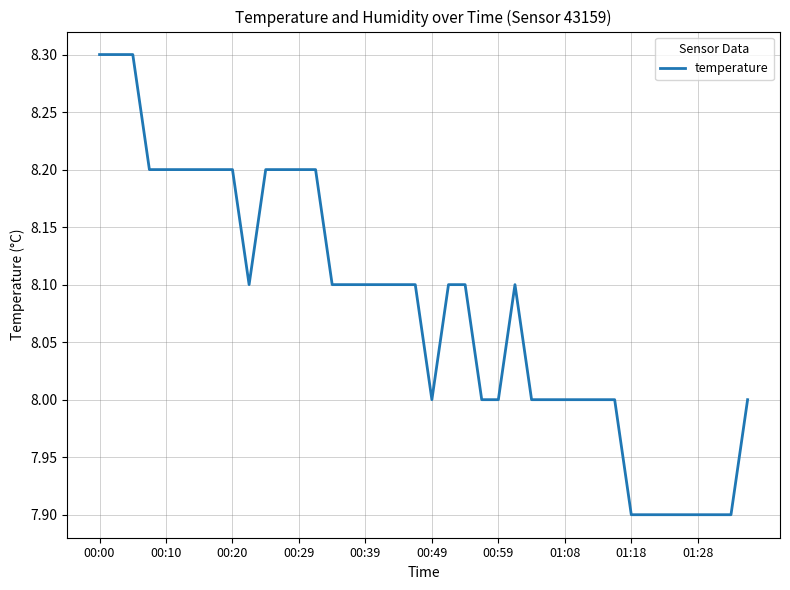

What is the difference between the maximum and minimum values?

0.4